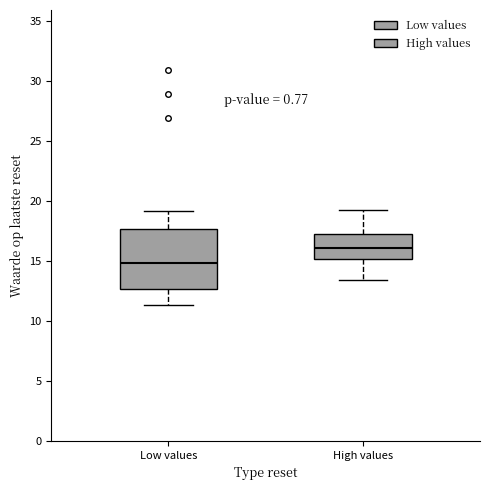

Which box's median line is the lowest?

Low values